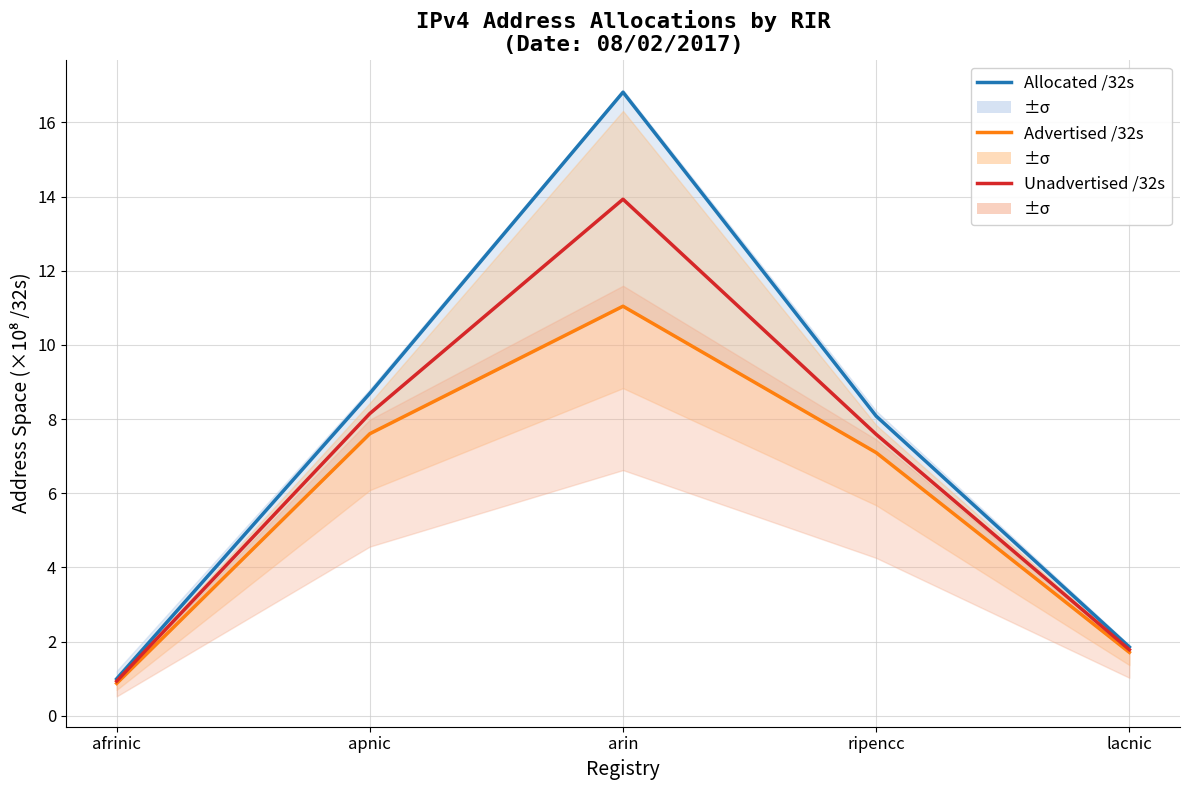

Rank the series by their average value, from highest to lowest.

Allocated /32s, Unadvertised /32s, Advertised /32s